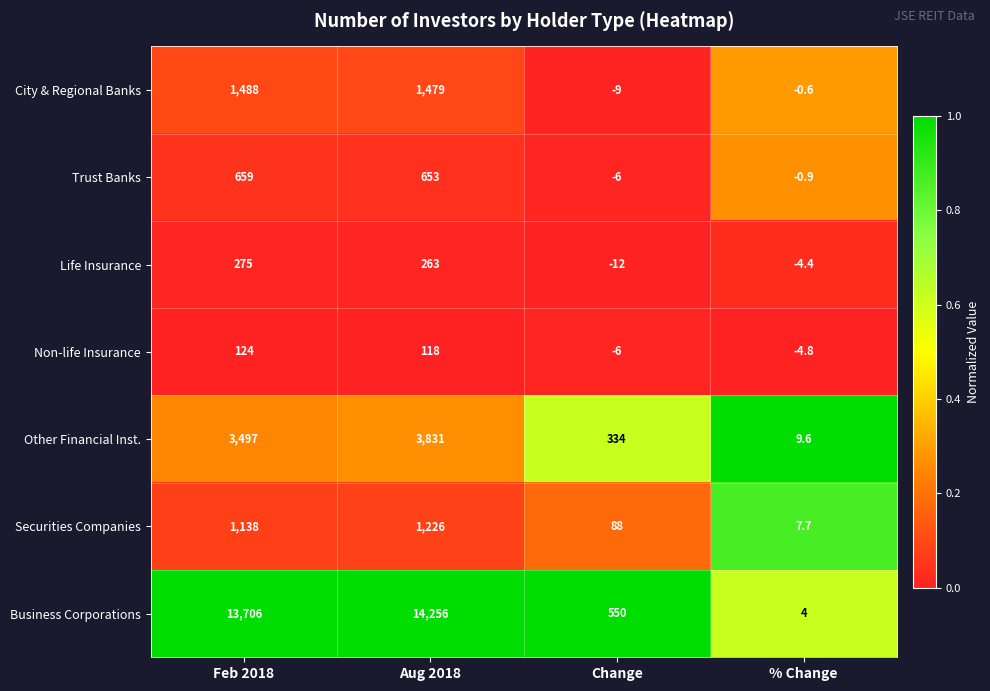

True or false: Securities Companies has a value of 88.0 at Change.

True